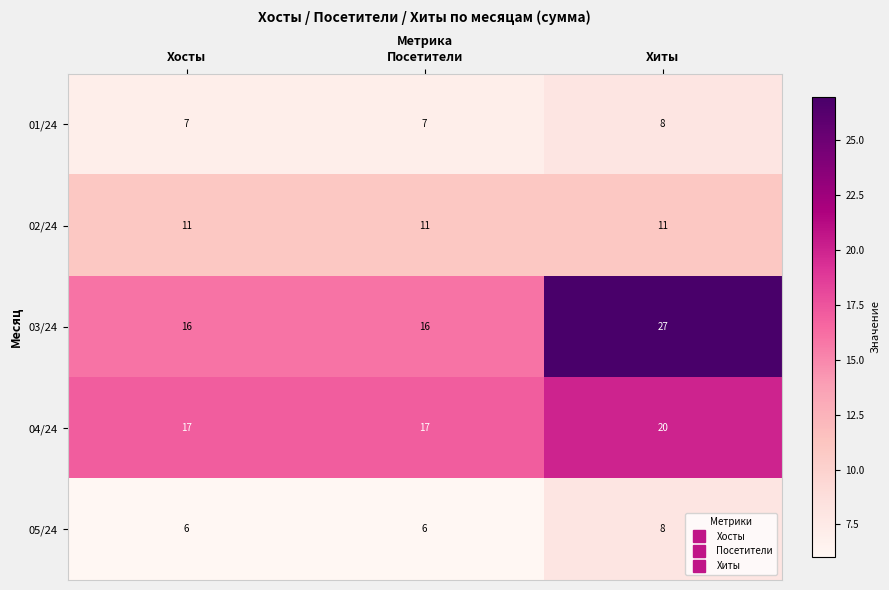

What is the total value across all series at Хиты?

74